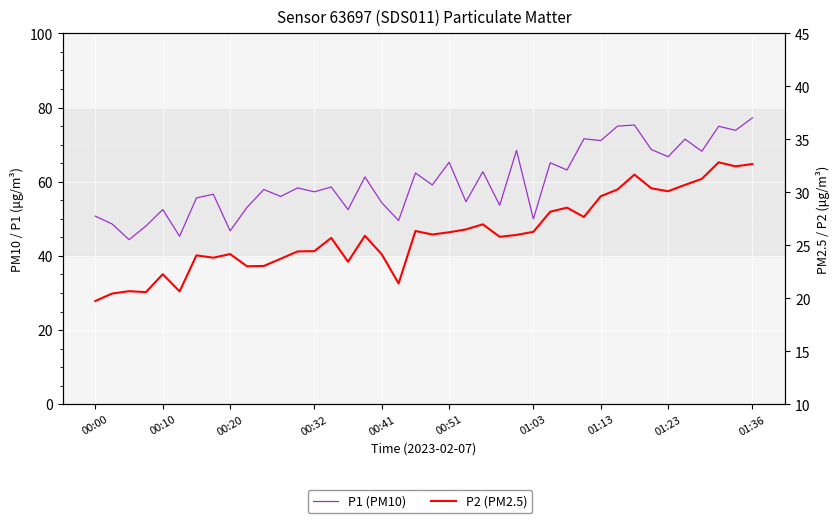

List the series in order of their overall mean, highest first.

P1 (PM10), P2 (PM2.5)